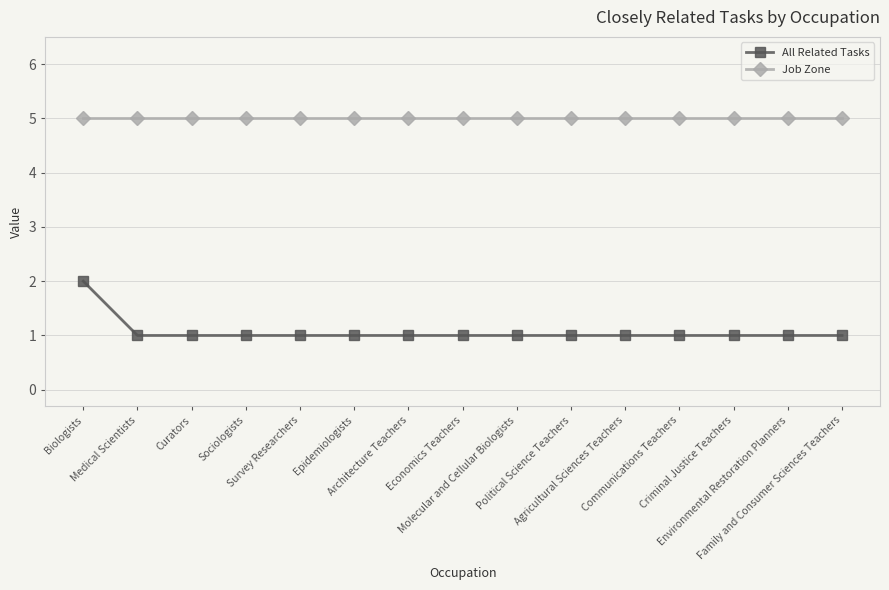

True or false: All Related Tasks and Job Zone intersect in this chart.

False